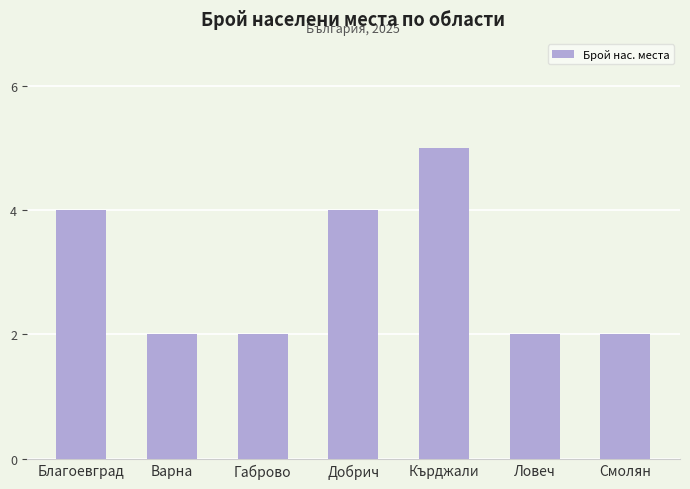

How many bars are there in total?

7